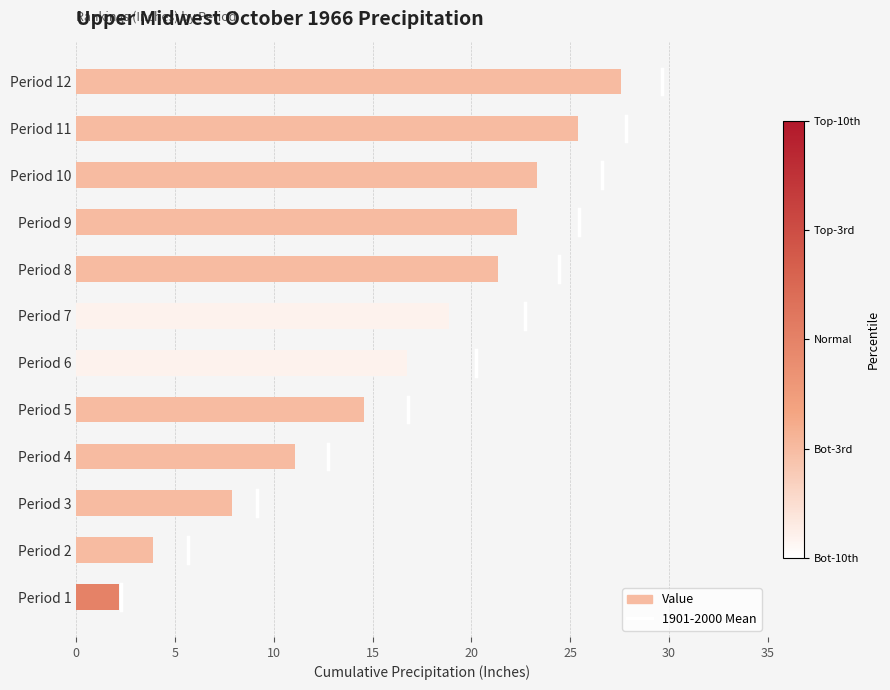

What is the change in value from 0 to 5?

+0.6